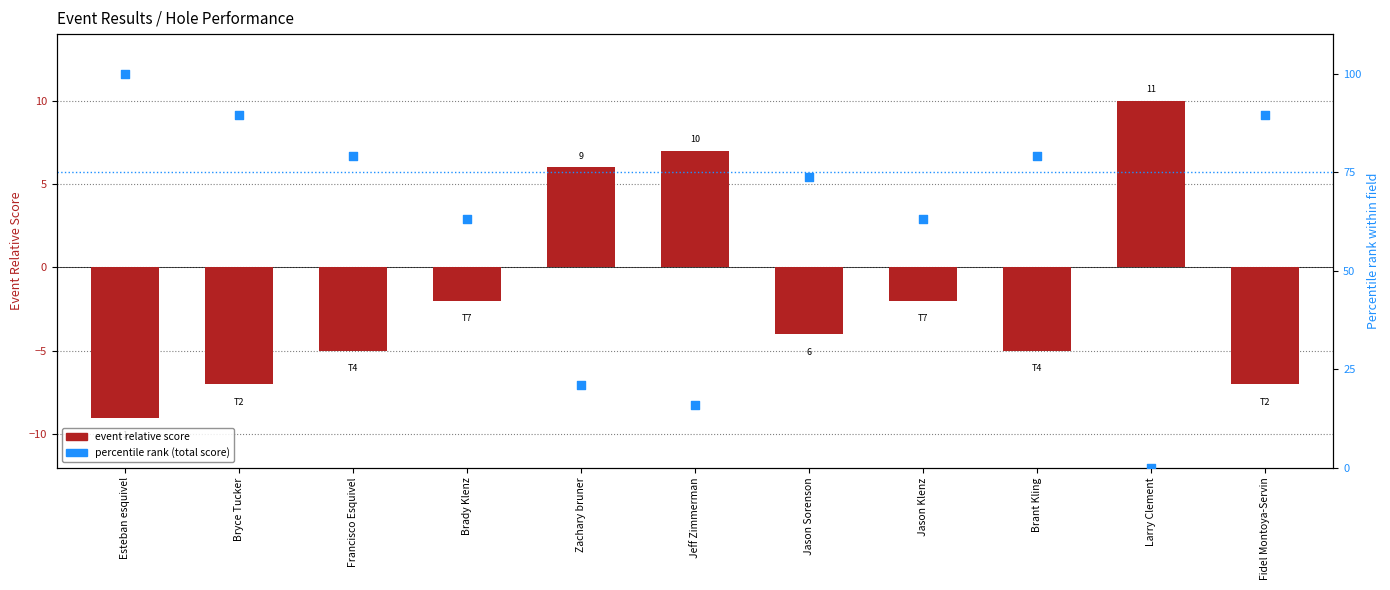

At which category is the sum across all series the highest?

Esteban esquivel